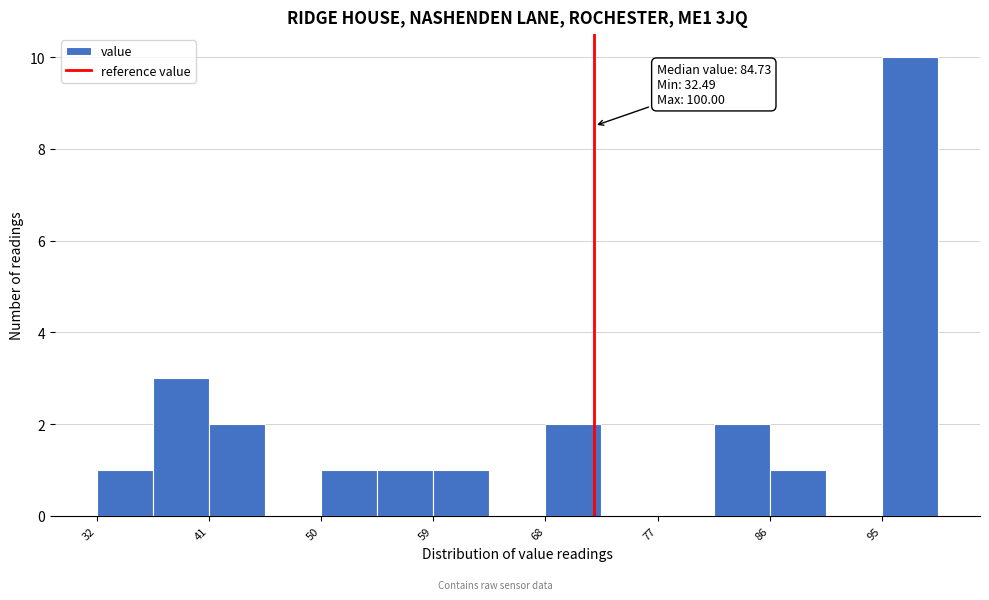

Over which range of the x-axis is the bar tallest?

95 to 100